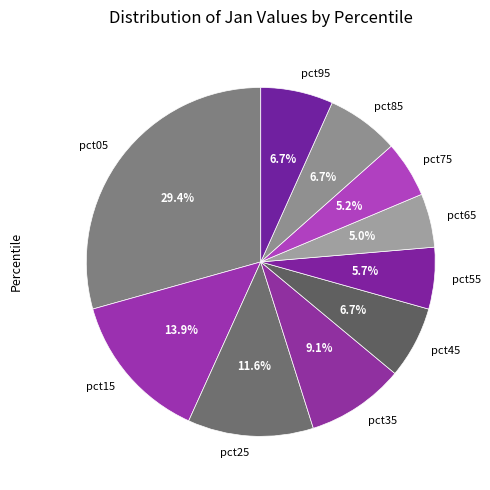

Does pct85 represent more than half of the total?

No